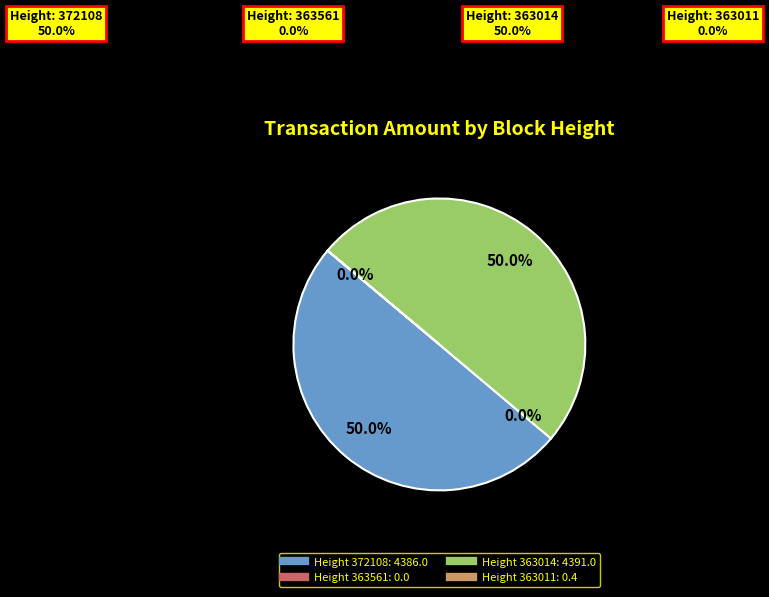

What is the largest slice in the pie chart?

363014